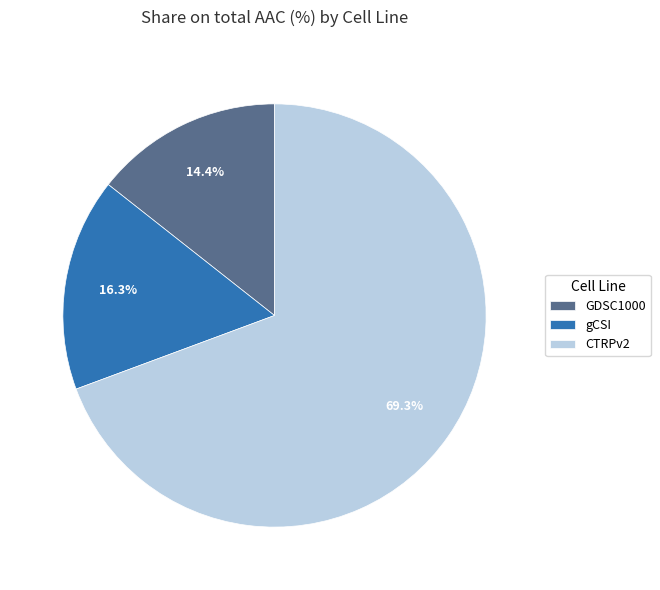

Count the number of slices in the pie.

3